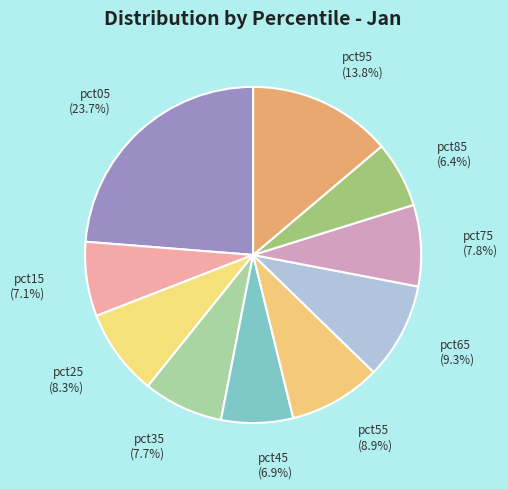

What is the smallest slice in the pie chart?

pct85